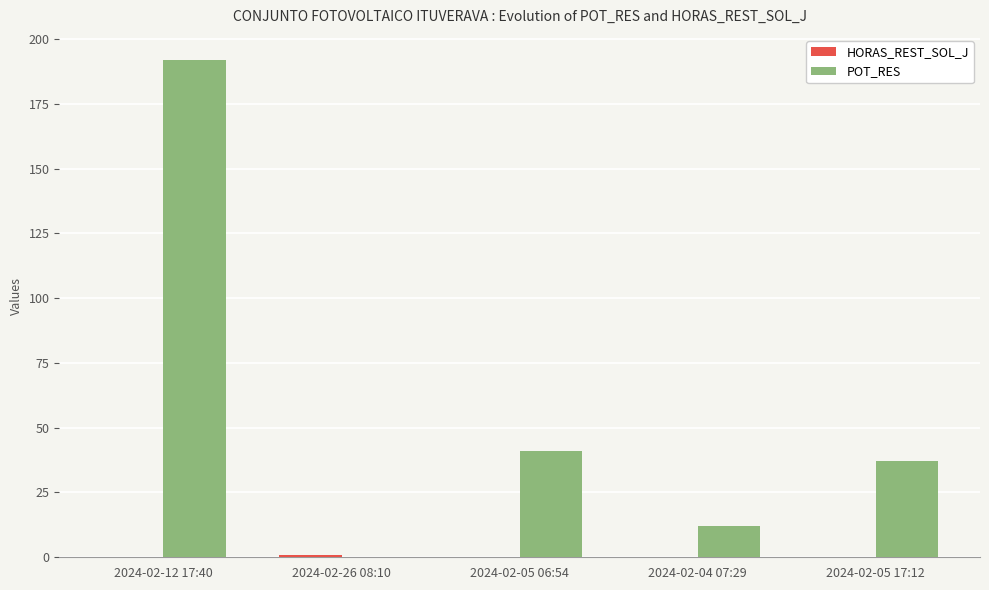

At which category is the sum across all series the highest?

2024-02-12 17:40